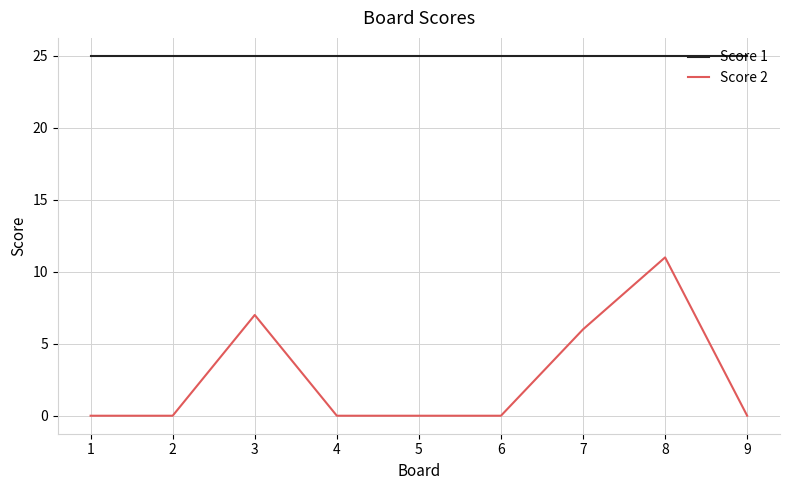

Which series has the widest spread of values?

Score 2